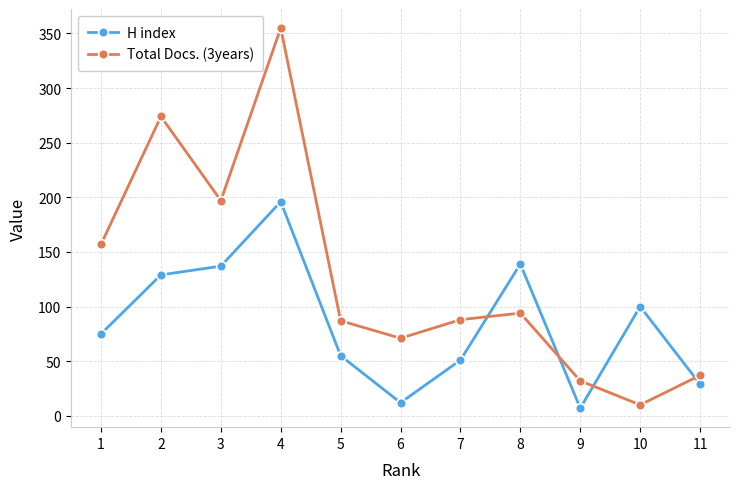

How many interior local peaks does the H index series have?

3